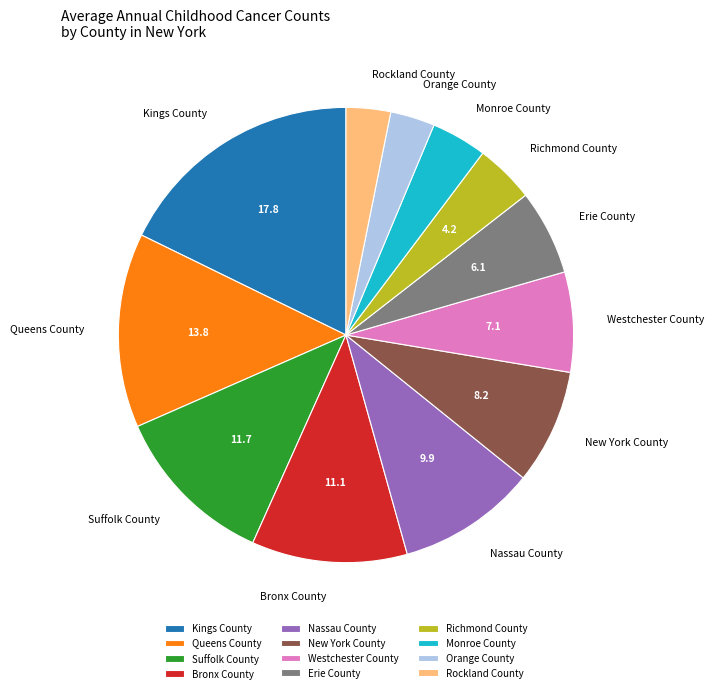

How many slices are in this pie chart?

12